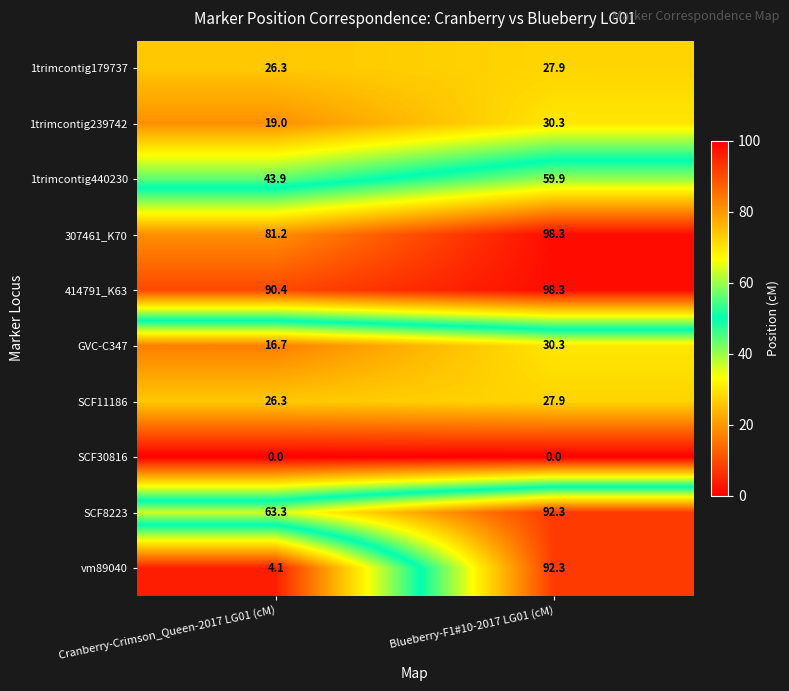

What is the difference between the highest and lowest values at Blueberry-F1#10-2017 LG01 (cM)?

98.3